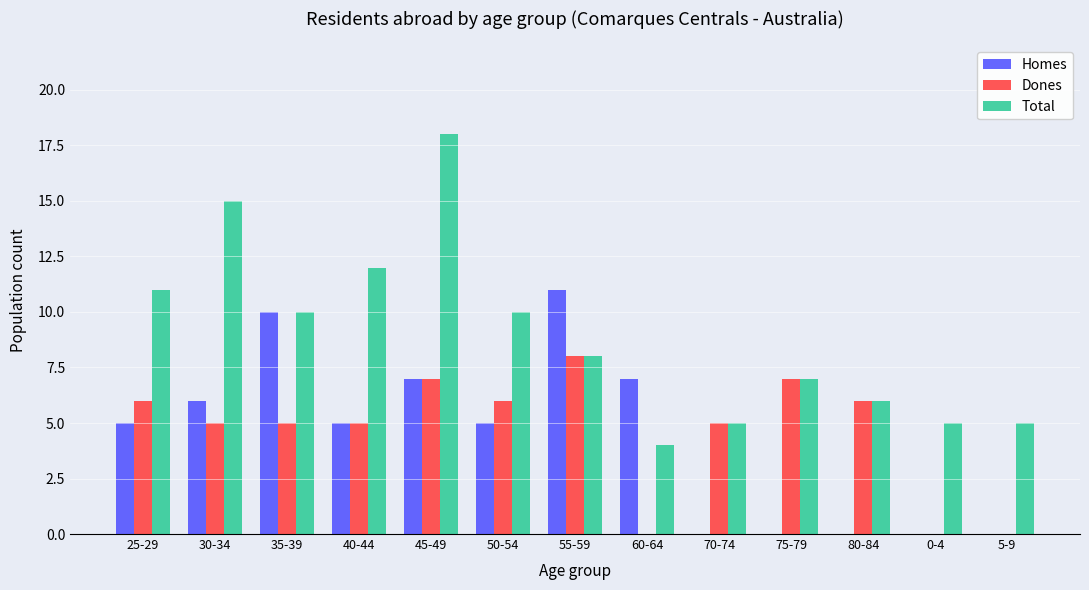

How many categories are shown in the chart?

13